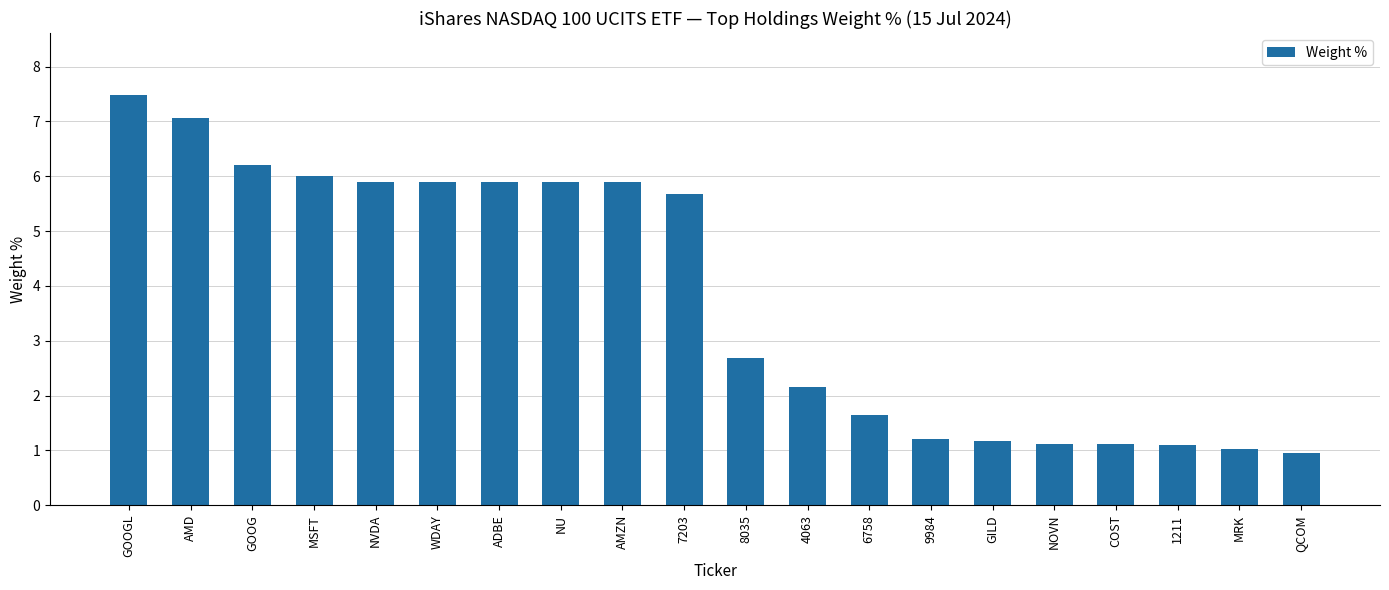

What is the average value?

3.8